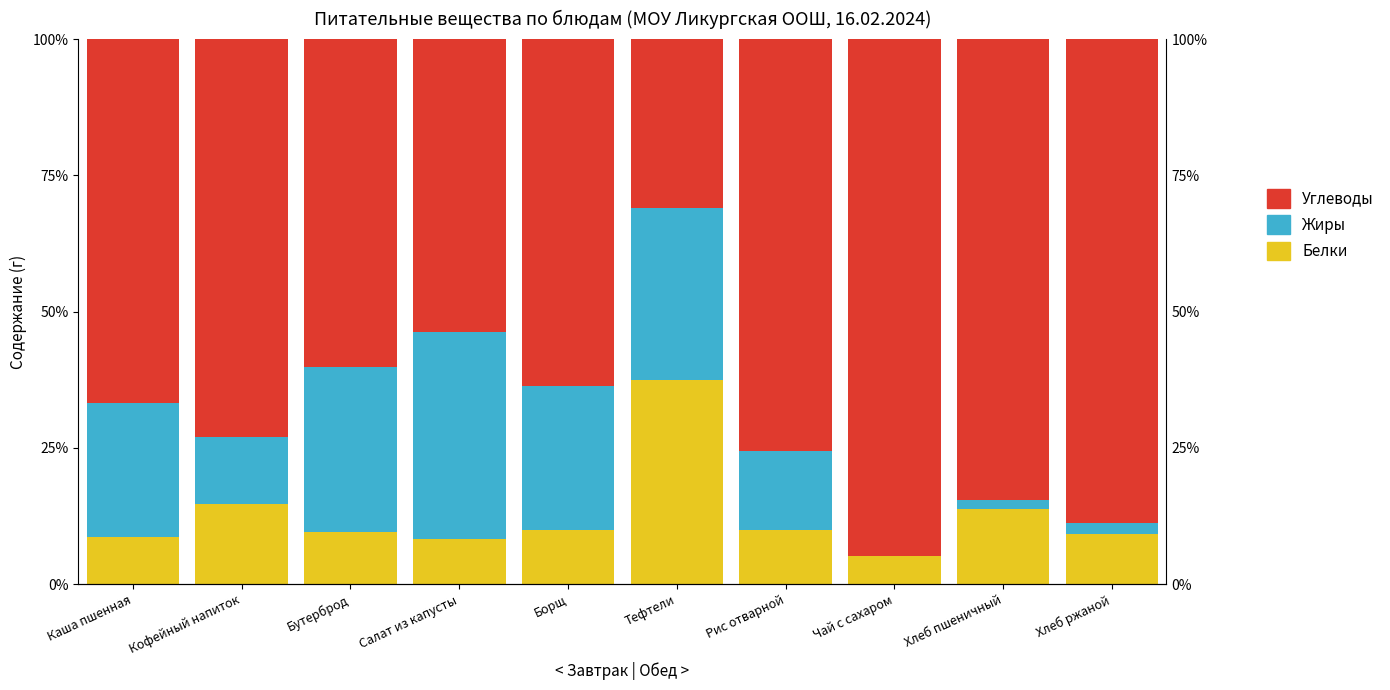

What is the maximum value shown in the chart?

94.9